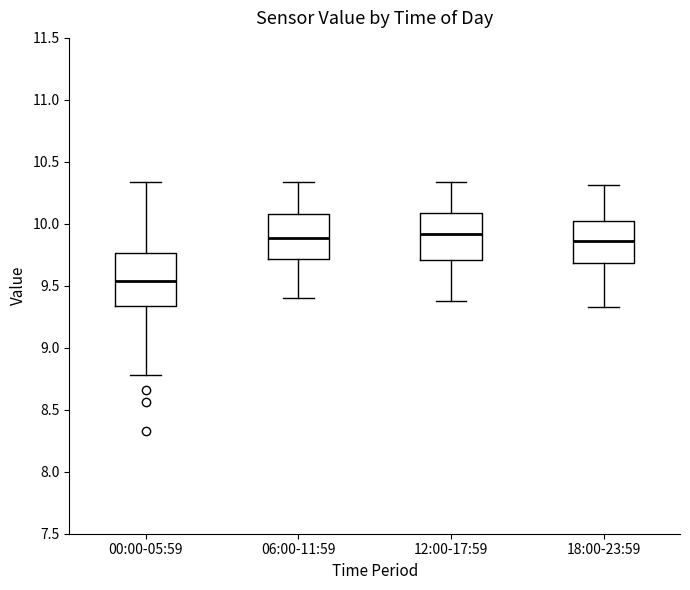

Reading left to right, read every box against the y-axis: the position of its median line, the range the box covers, and the ends of its whiskers. The values are not printed on the chart, so give them approximately, as read against the axis.

00:00-05:59: median 9.55, box 9.35 to 9.75, whiskers 8.80 to 10.35
06:00-11:59: median 9.90, box 9.70 to 10.10, whiskers 9.40 to 10.35
12:00-17:59: median 9.90, box 9.70 to 10.10, whiskers 9.40 to 10.35
18:00-23:59: median 9.85, box 9.70 to 10.00, whiskers 9.35 to 10.30